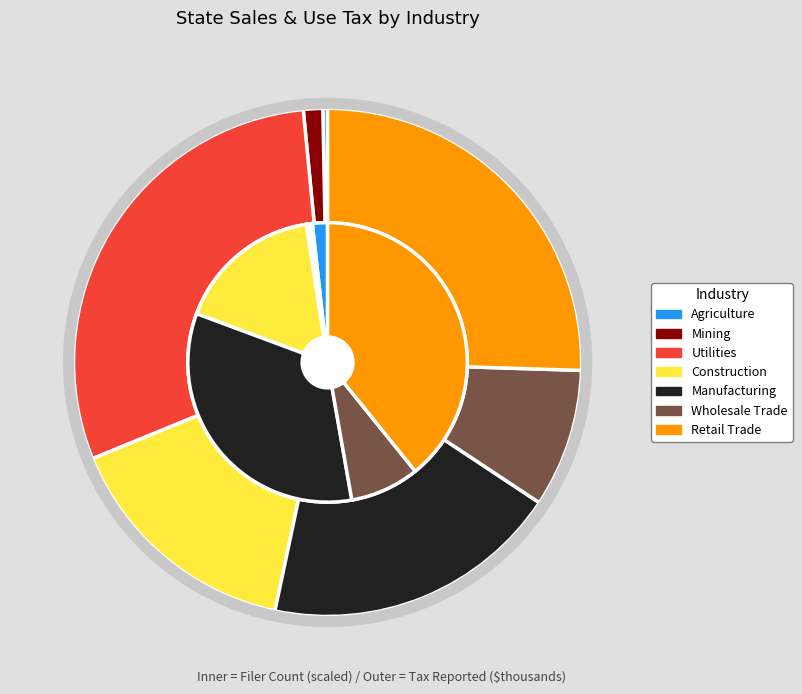

Is it true that Retail Trade is 40% of the pie?

False